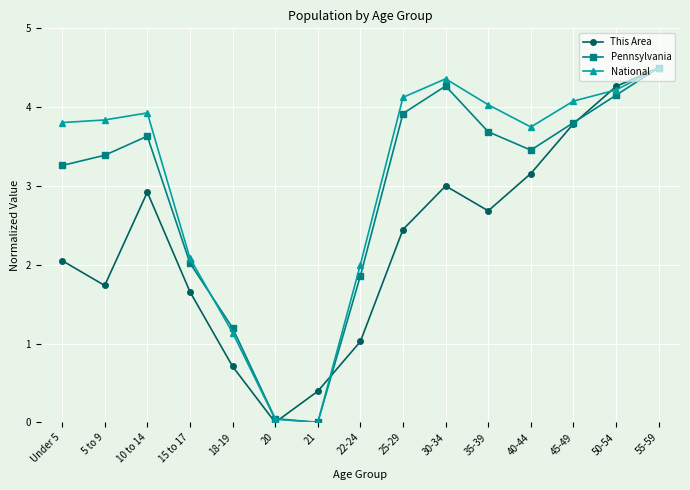

Which category has the highest value in the This Area series?

55-59